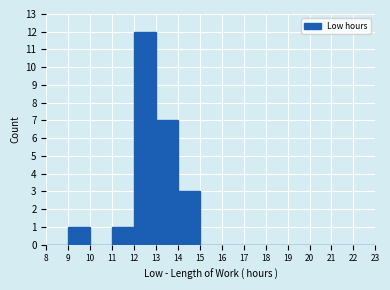

Over which range of the x-axis is the bar tallest?

12 to 13